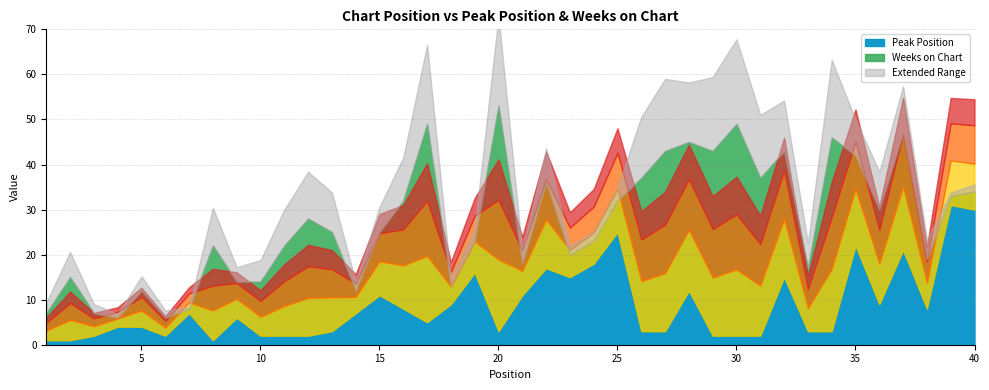

Reading right to left, extract all data points from this chart.

Peak Position: 30	31	8	21	9	22	3	3	15	2	2	2	12	3	3	25	18	15	17	11	3	16	9	5	8	11	7	3	2	2	2	6	1	7	2	4	4	2	1	1
Weeks on Chart: 4	2	11	26	21	20	43	14	28	35	47	41	33	40	34	7	5	5	19	7	50	7	4	44	24	14	5	22	26	20	12	8	21	1	4	8	2	5	14	6